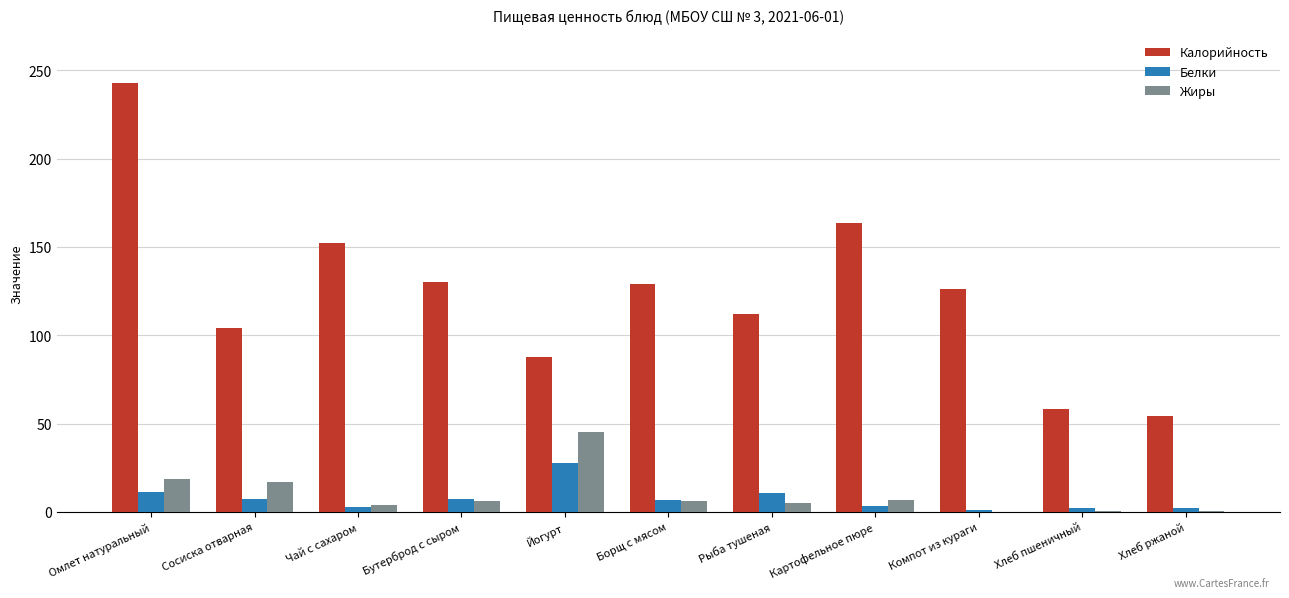

Does the chart contain stacked bars?

No